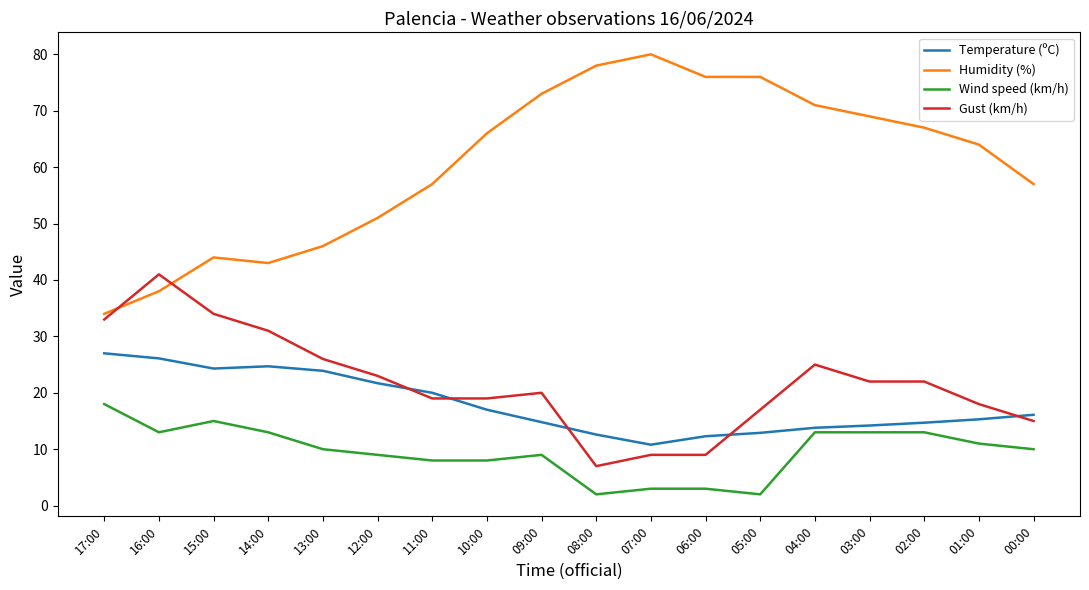

What is the lowest value of the Temperature (ºC) series?

10.8